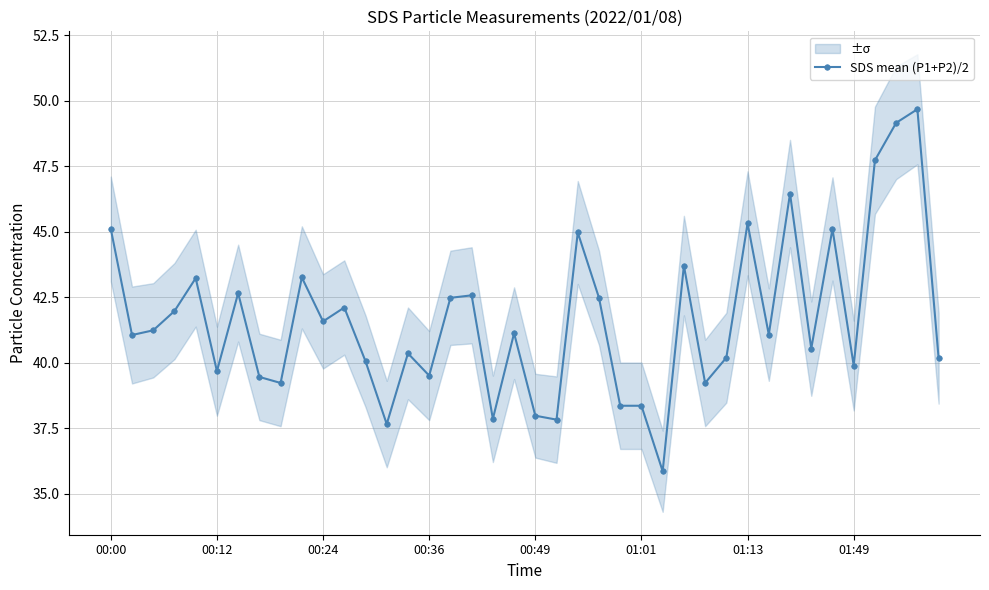

Which category has the highest value across all series?

38